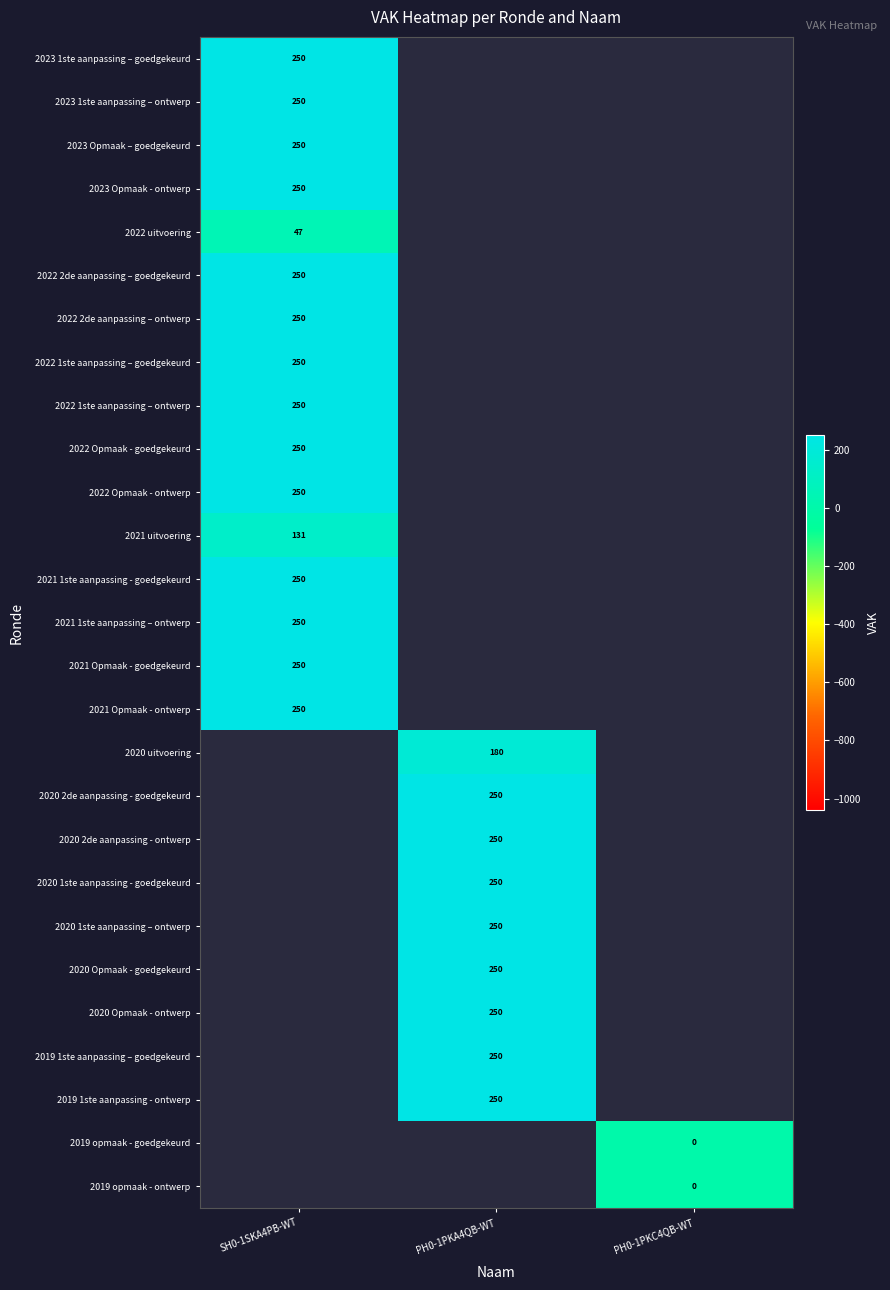

Which has a higher value, SH0-1SKA4PB-WT or PH0-1PKA4QB-WT?

PH0-1PKA4QB-WT